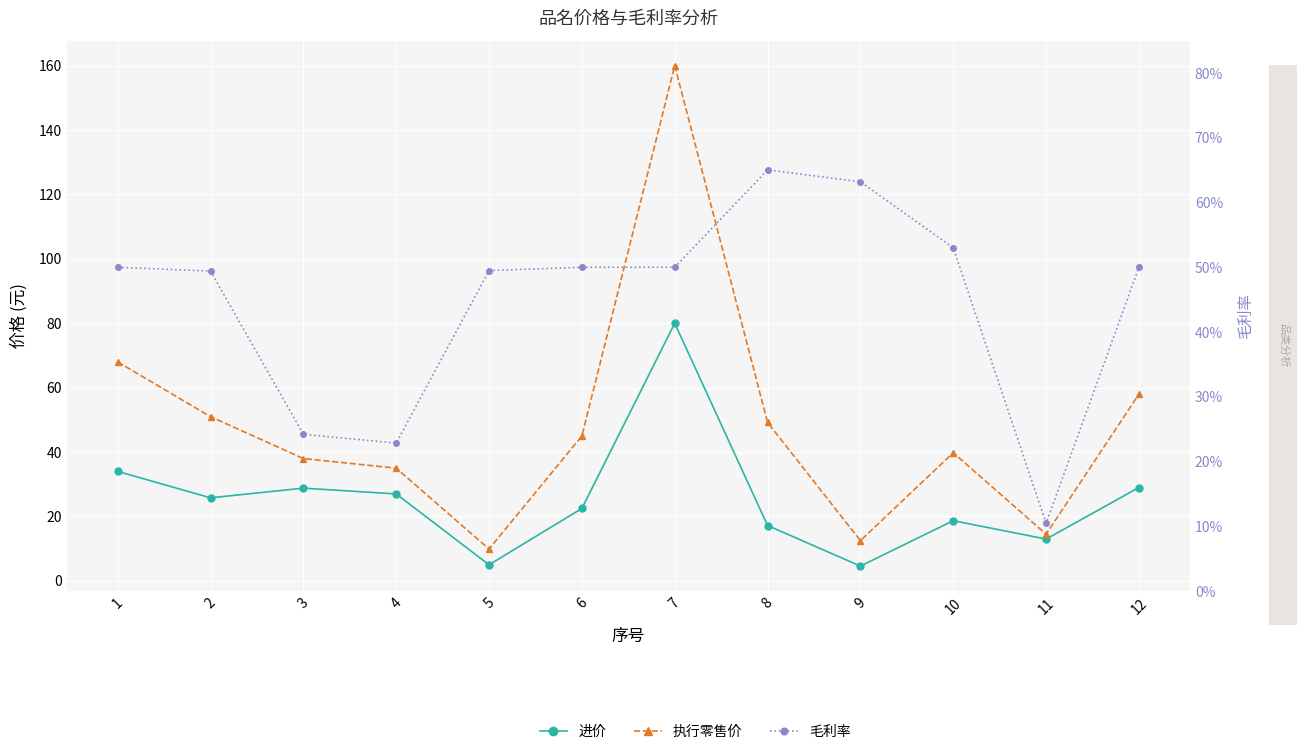

How many interior local peaks does the 执行零售价 series have?

2